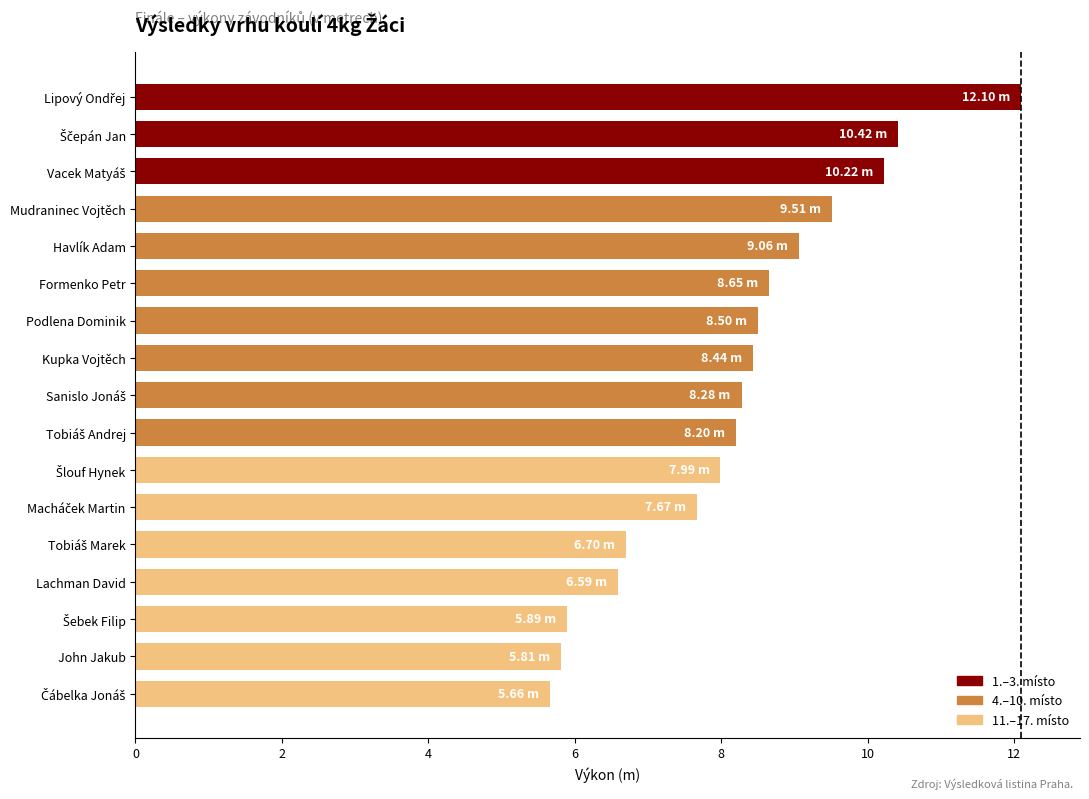

What is the average value?

8.2